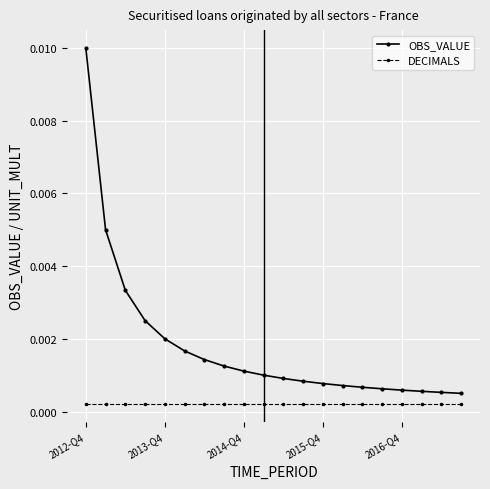

List the series in order of their overall mean, highest first.

OBS_VALUE, DECIMALS